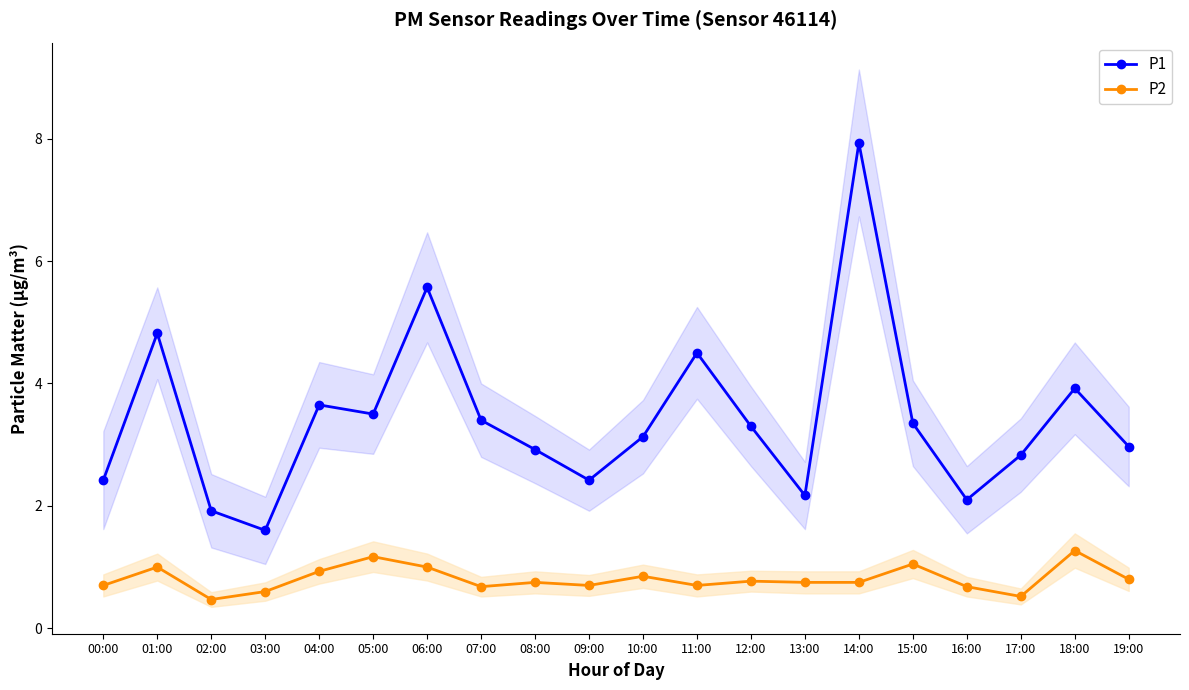

True or false: P2 has more than 0 points higher than both neighbors.

True